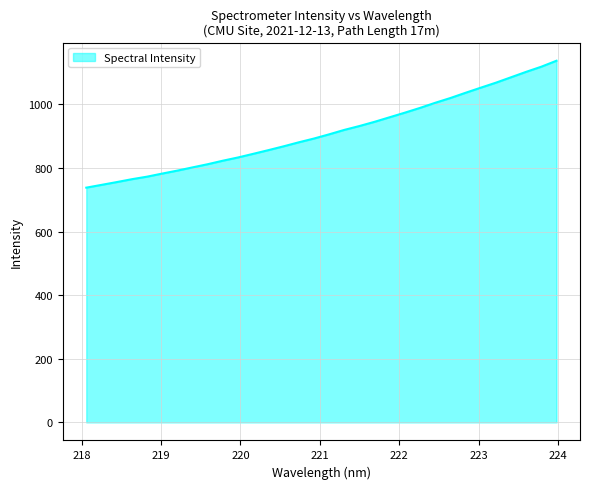

What is the difference between the maximum and minimum values?

399.2